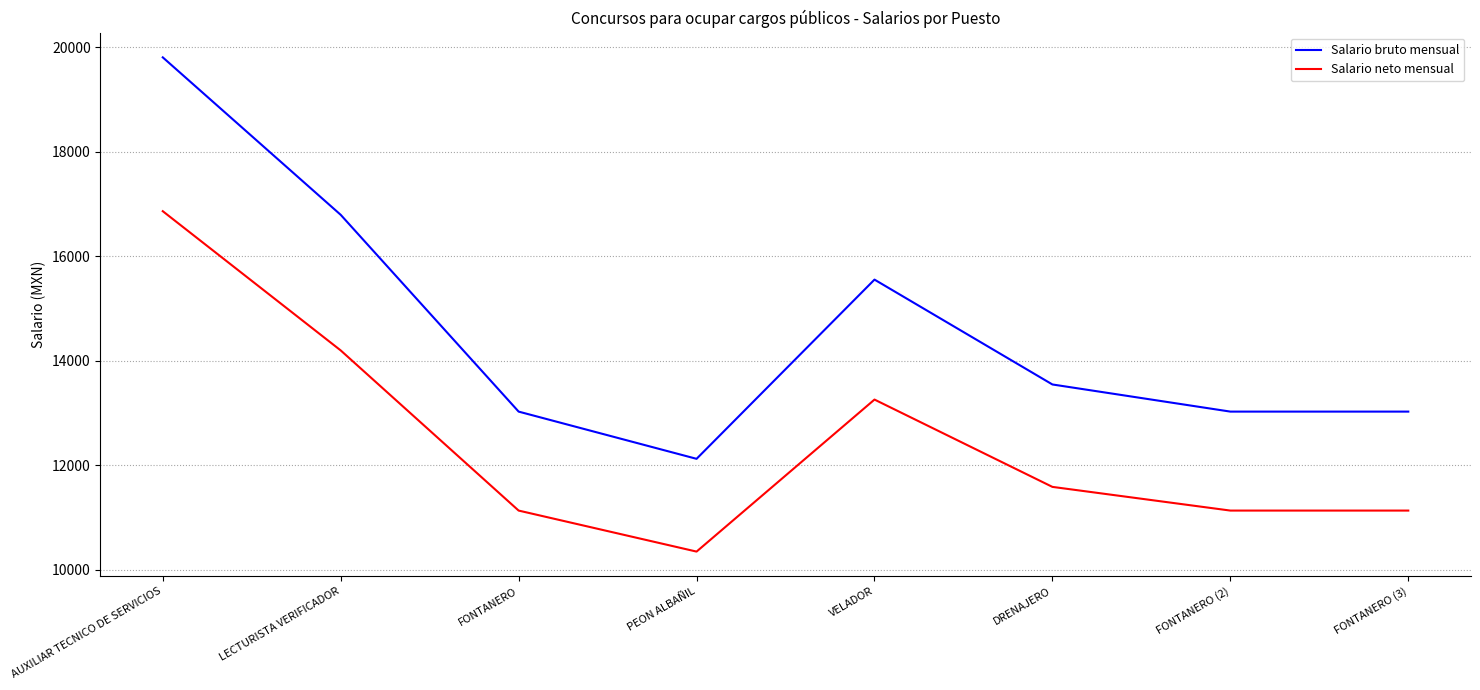

What is the total value across all series at PEON ALBAÑIL?

22468.3